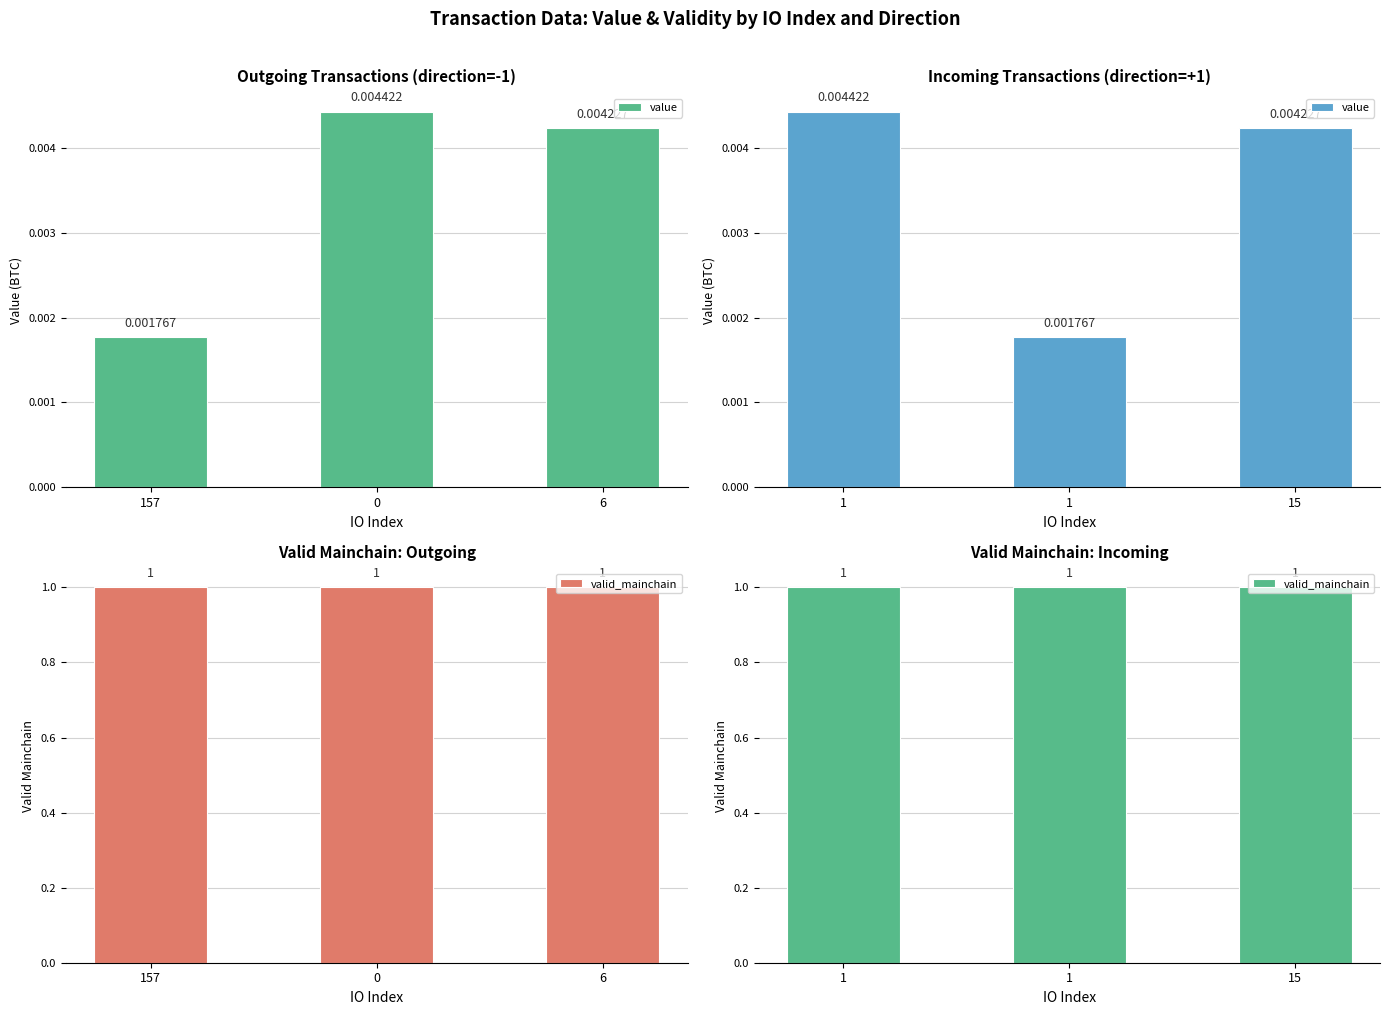

What is the label of the 1st bar from the right?

6